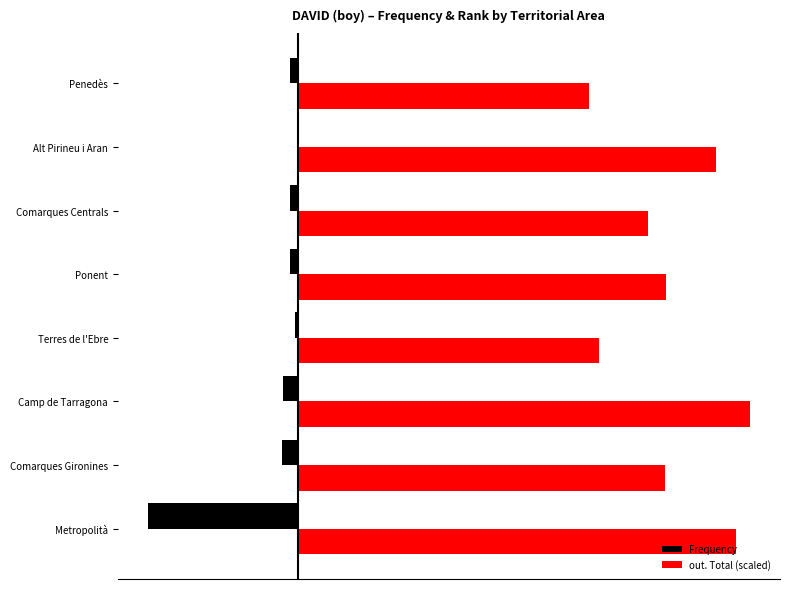

What are all the series names shown in the legend?

Frequency, out. Total (scaled)